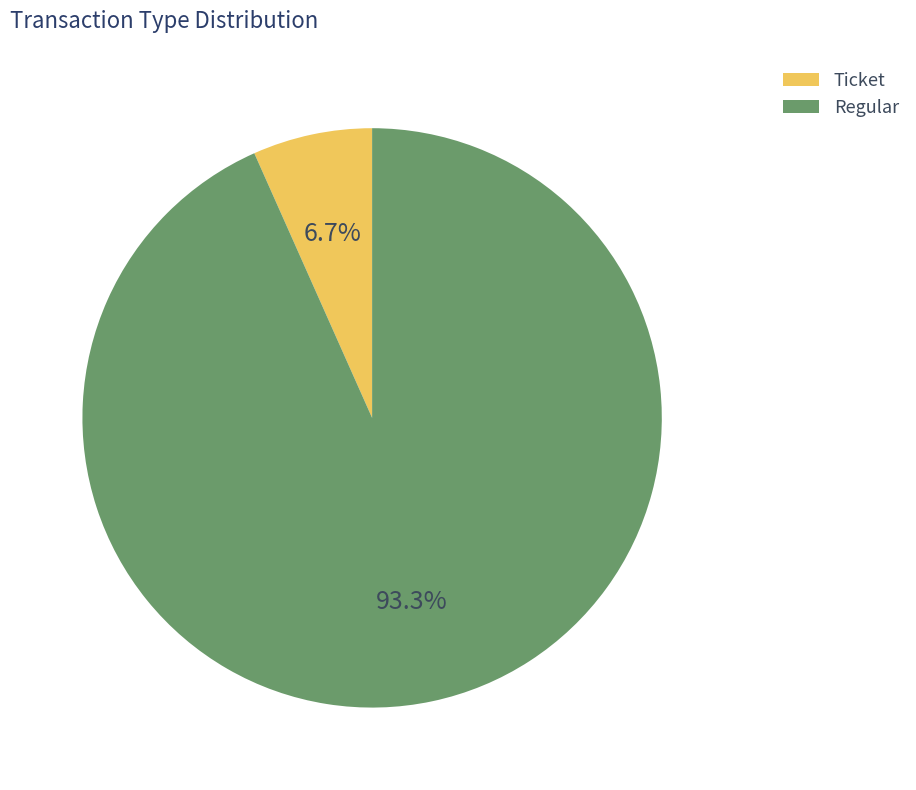

What percentage is the Regular slice, to the nearest percent?

93%